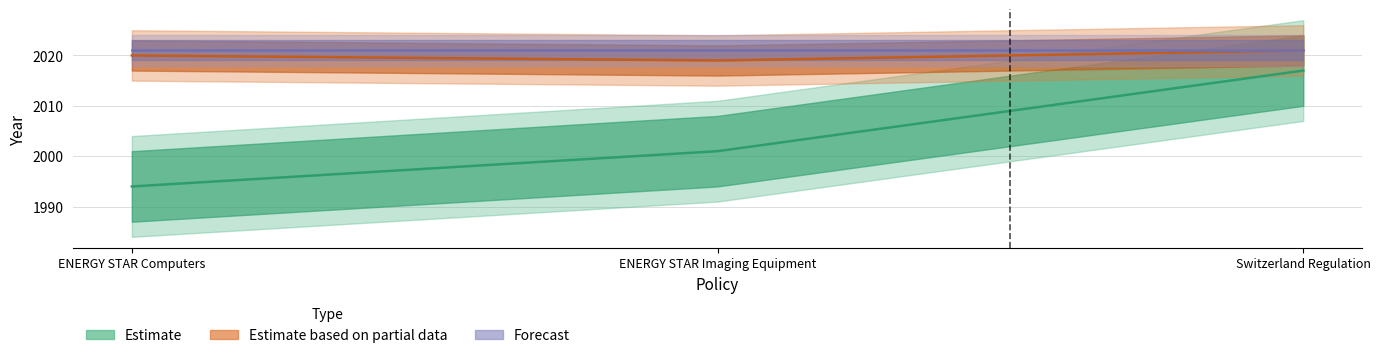

What is the smallest value displayed?

1994